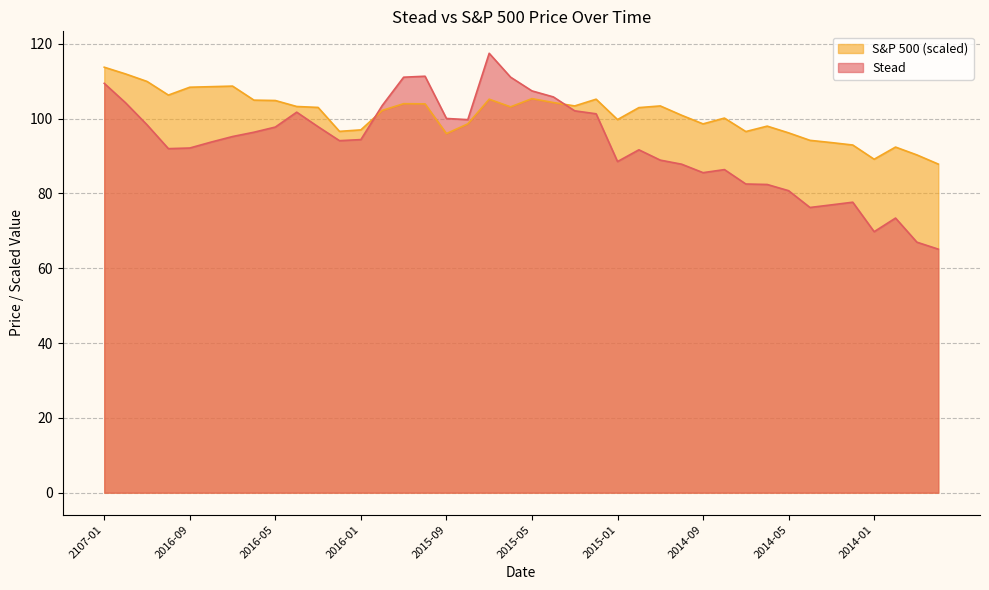

Count the number of data series in this chart.

2